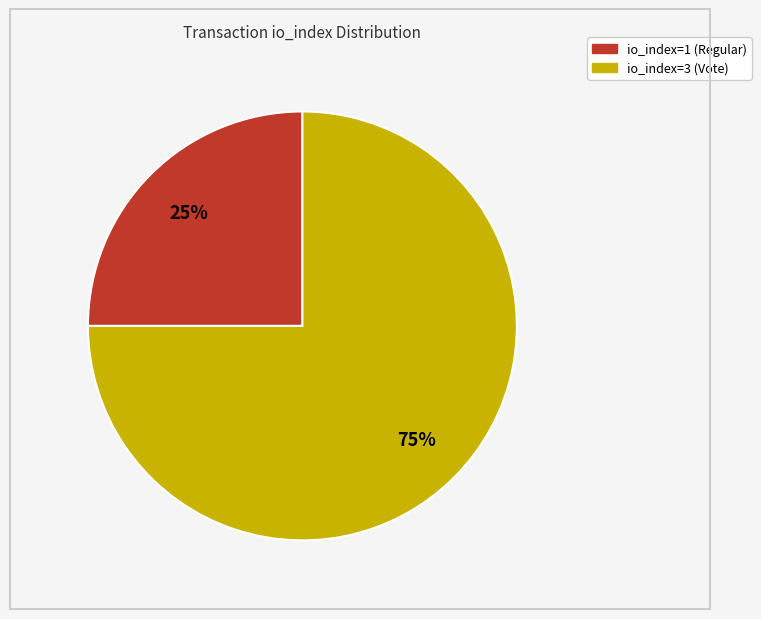

How many slices are in this pie chart?

2